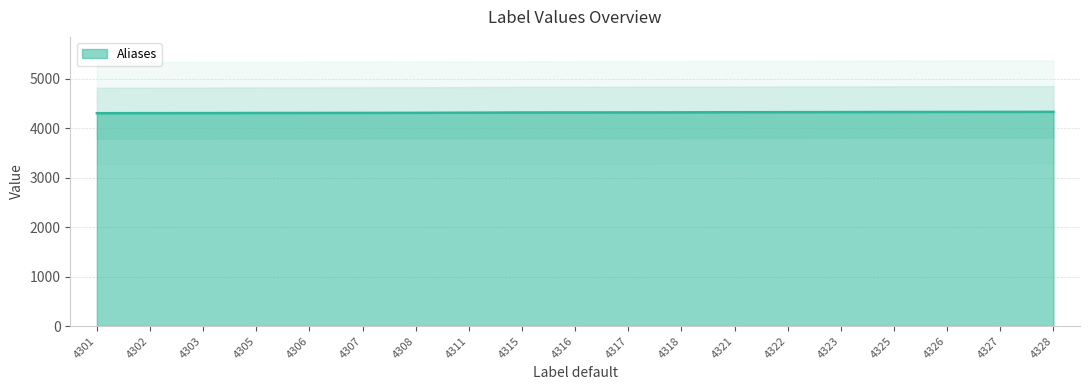

True or false: the data shows 4308 at 4308.

True